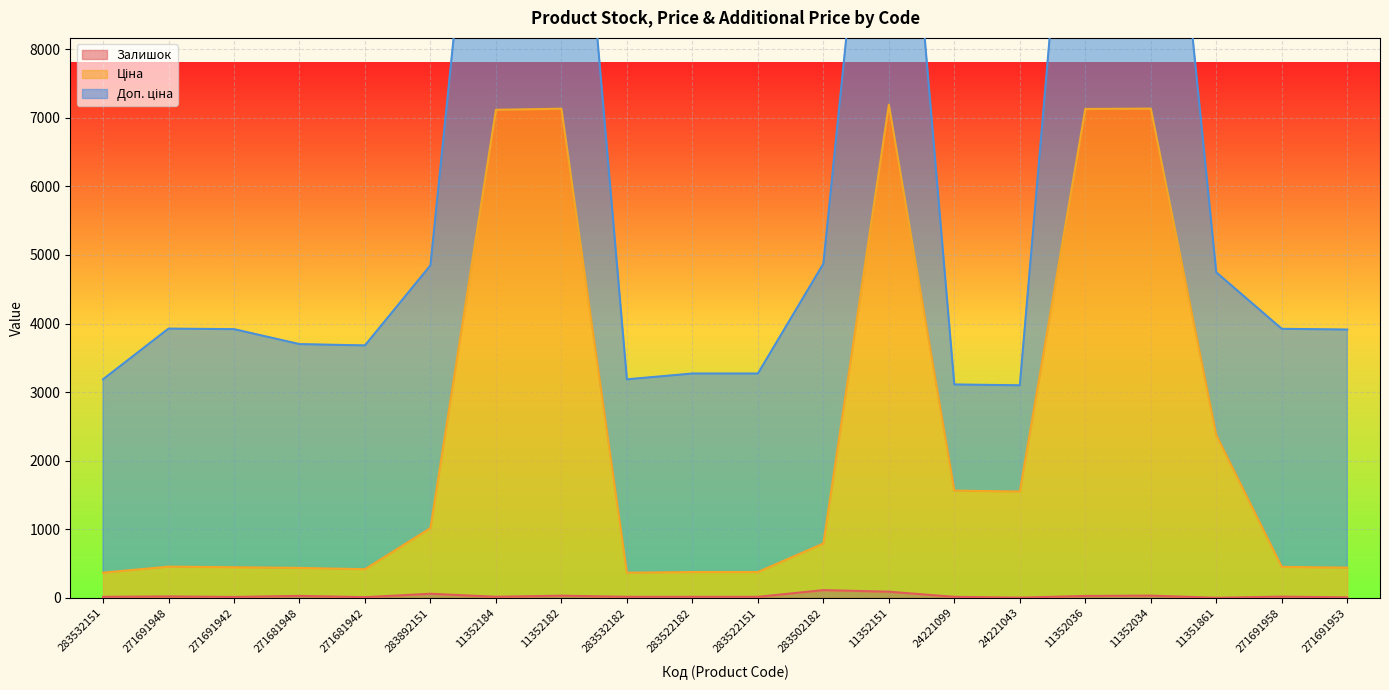

True or false: Залишок and Ціна intersect in this chart.

False